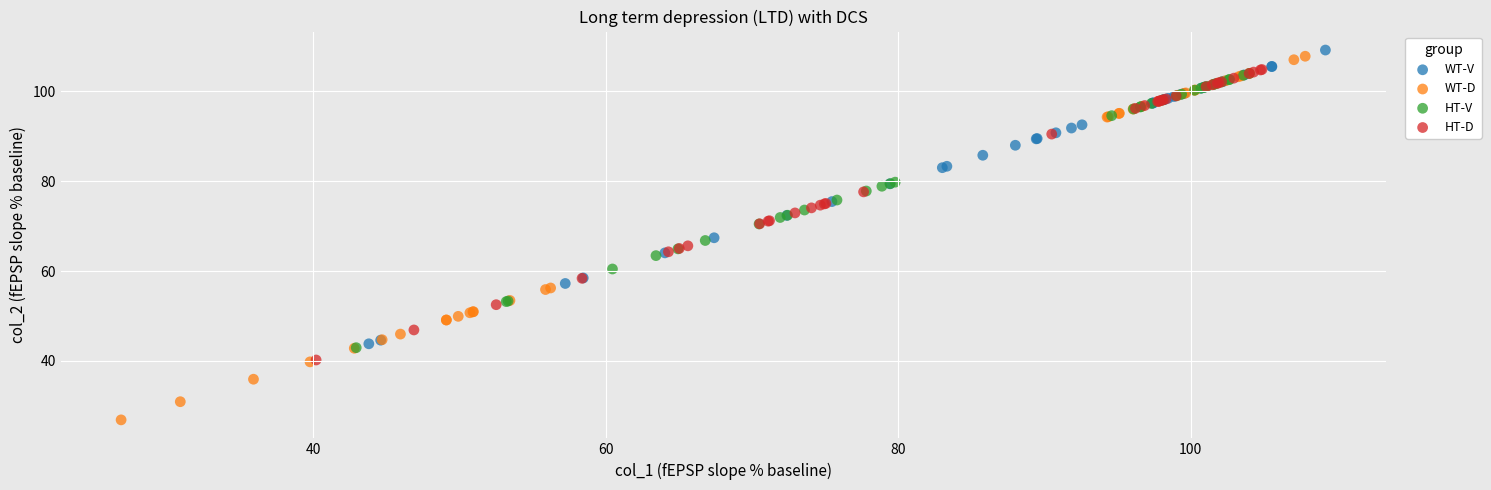

Which series reaches the minimum Y coordinate?

WT-D